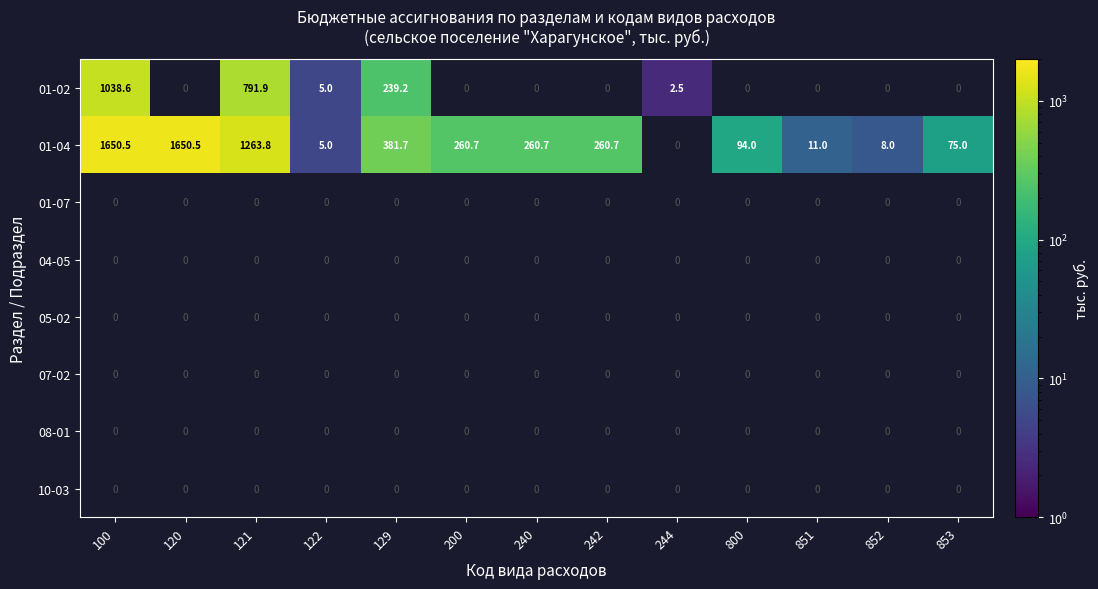

What is the difference between the 01-02 values at 122 and 129?

234.2